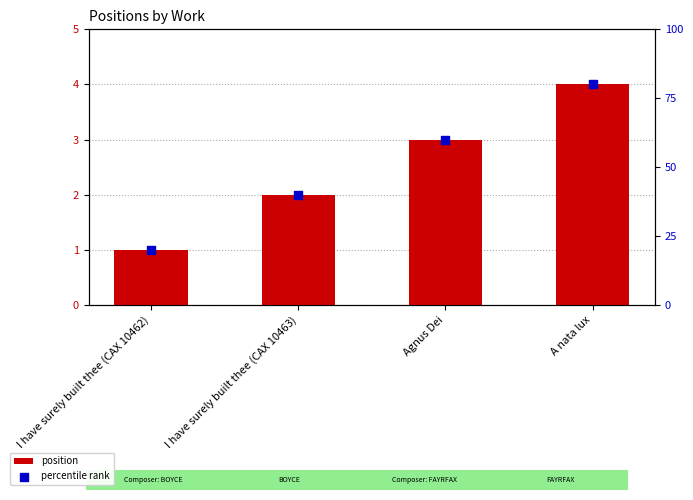

Which series has the largest total across all categories?

percentile rank